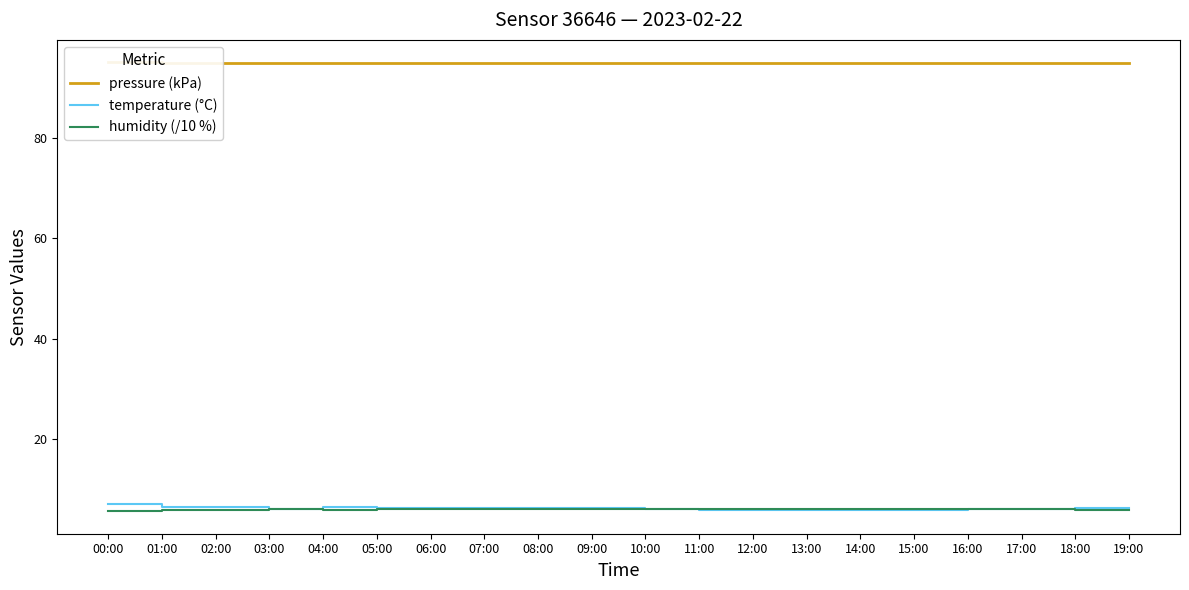

Reading left to right, what are all the values shown in this chart?

pressure (kPa): 95.0	94.9	94.9	94.9	94.9	94.9	94.9	94.9	94.9	94.9	94.9	94.9	94.9	94.9	94.9	94.9	94.9	94.9	94.9	94.9
temperature (°C): 7.1	6.5	6.6	6.0	6.4	6.2	6.3	6.3	6.3	6.2	6.0	5.9	5.8	5.8	5.9	6.0	6.0	6.2	6.2	6.2
humidity (/10 %): 5.6	5.9	5.9	6.0	6.0	6.0	6.0	6.0	6.0	6.0	6.0	6.0	6.1	6.1	6.1	6.1	6.0	6.0	6.0	6.0